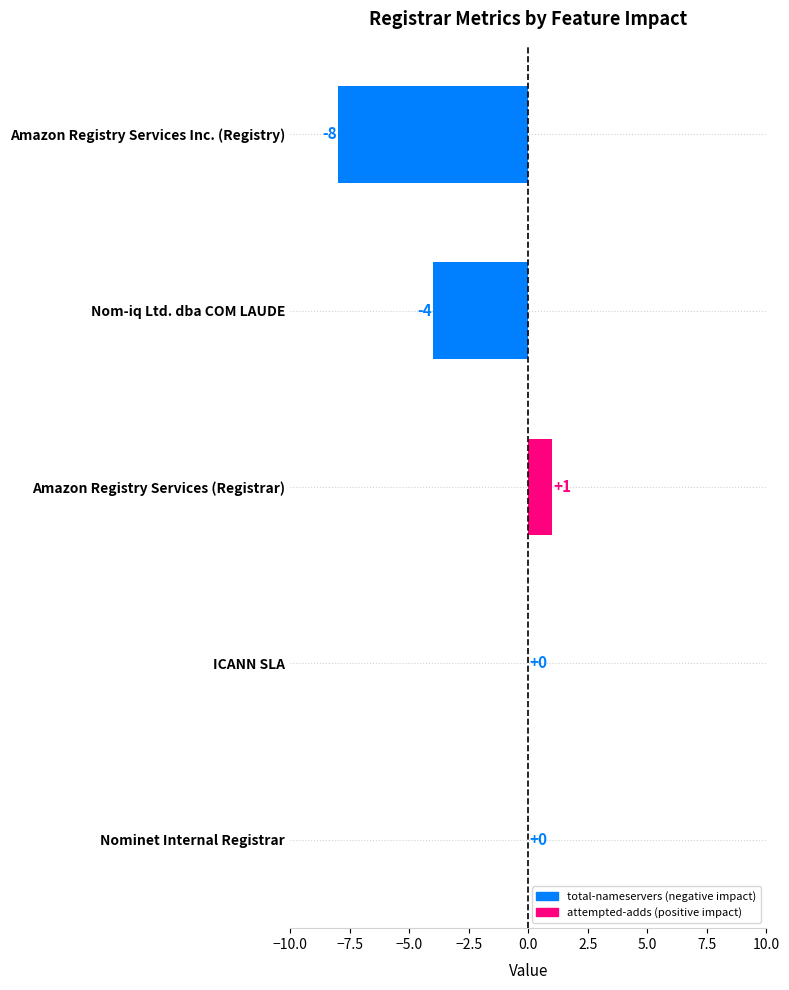

What is the change in value from ICANN SLA to Nom-iq Ltd. dba COM LAUDE?

-4